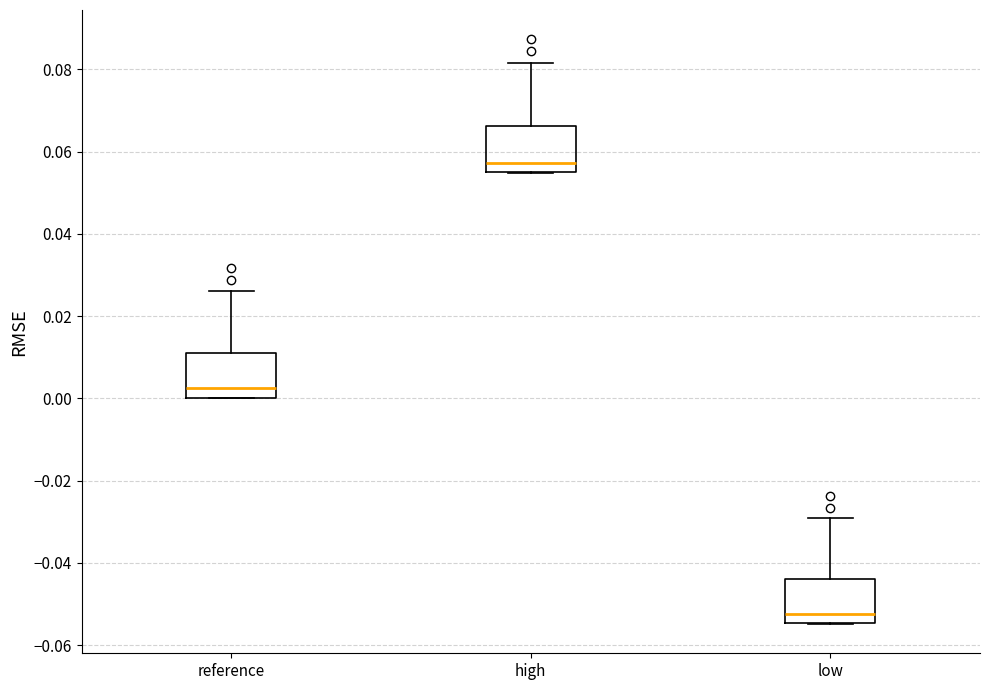

Which box has the lowest median line?

low